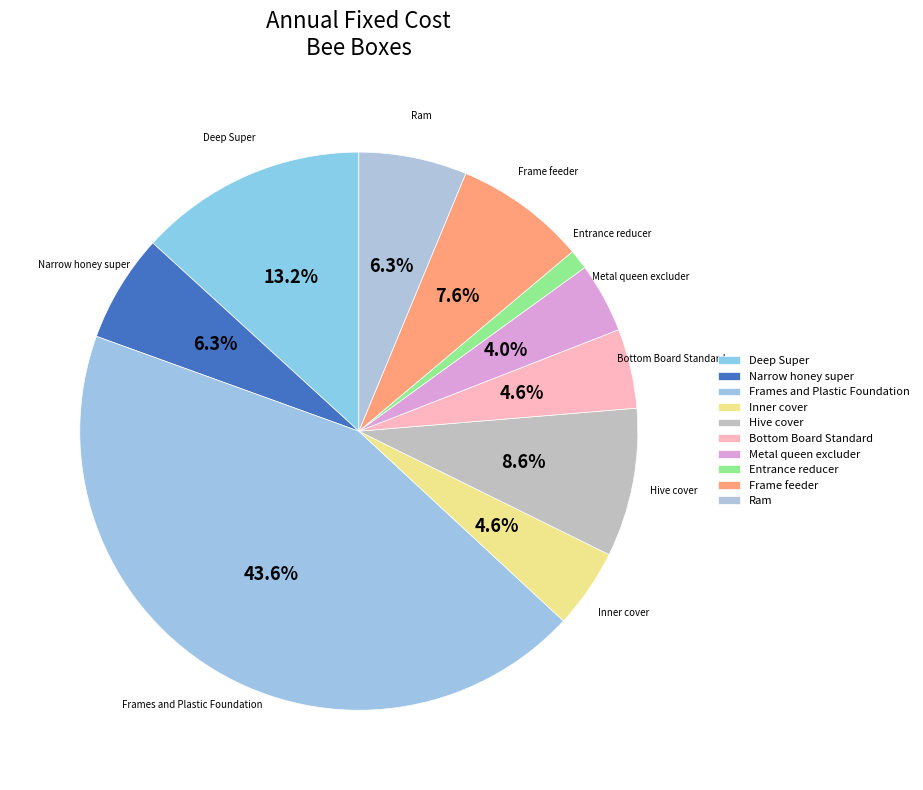

True or false: Deep Super accounts for 13% of the total.

True